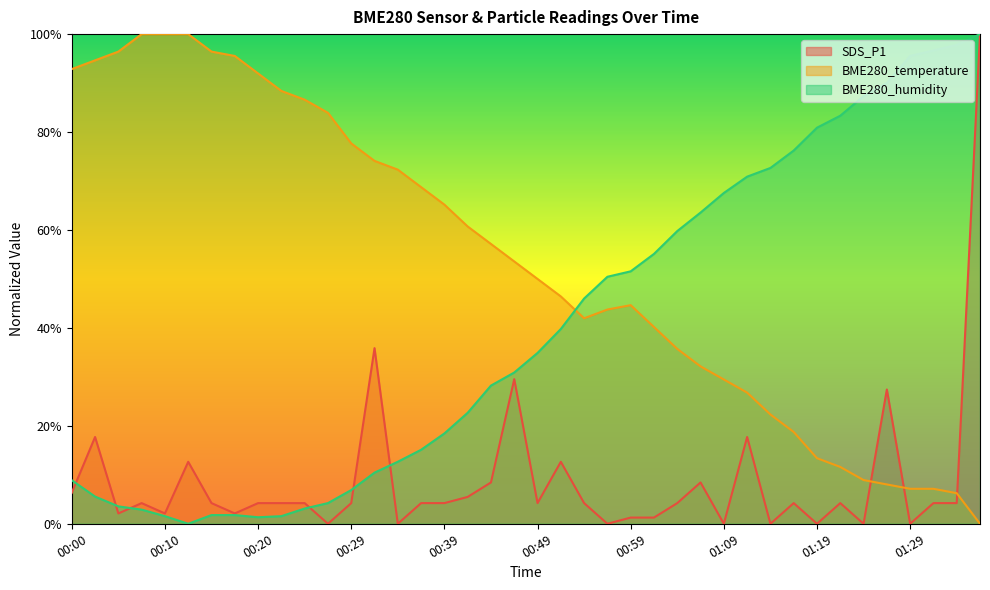

How many values in BME280_temperature are above zero?

39